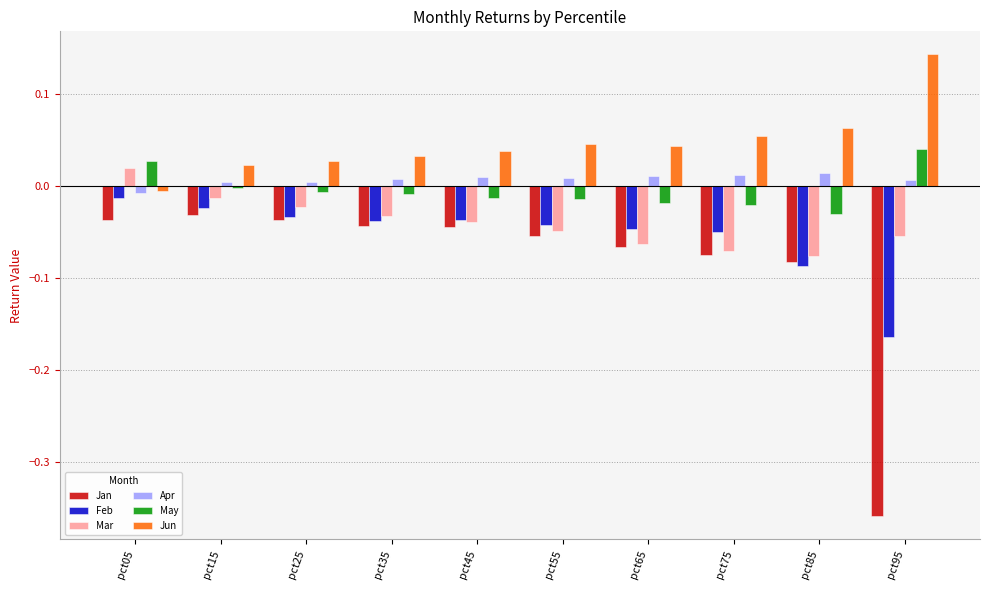

Which series has the largest range (max minus min)?

Jan